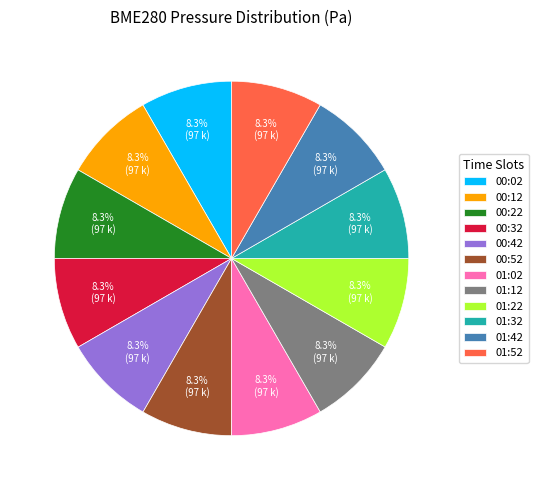

Does 00:32 account for over 50% of the chart?

No